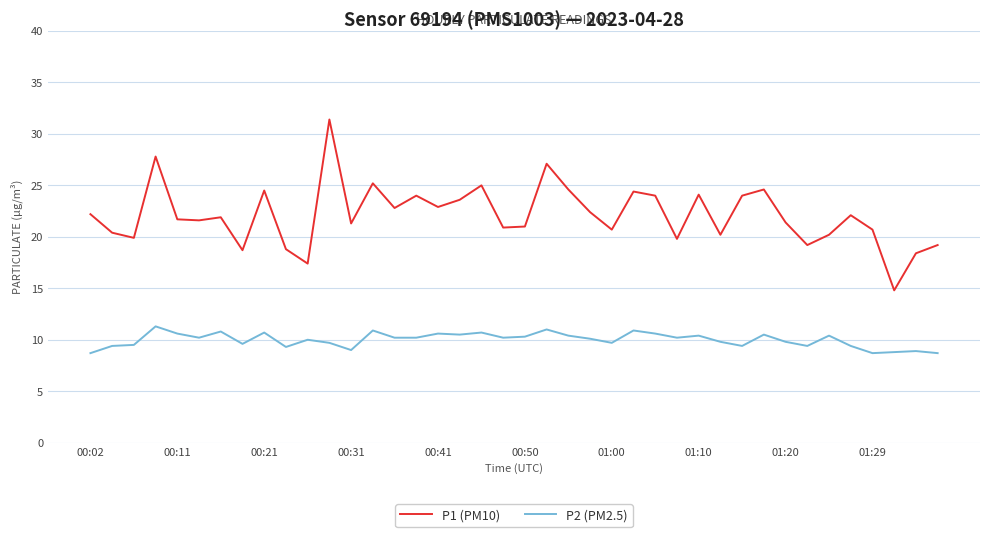

What are all the series names shown in the legend?

P1 (PM10), P2 (PM2.5)